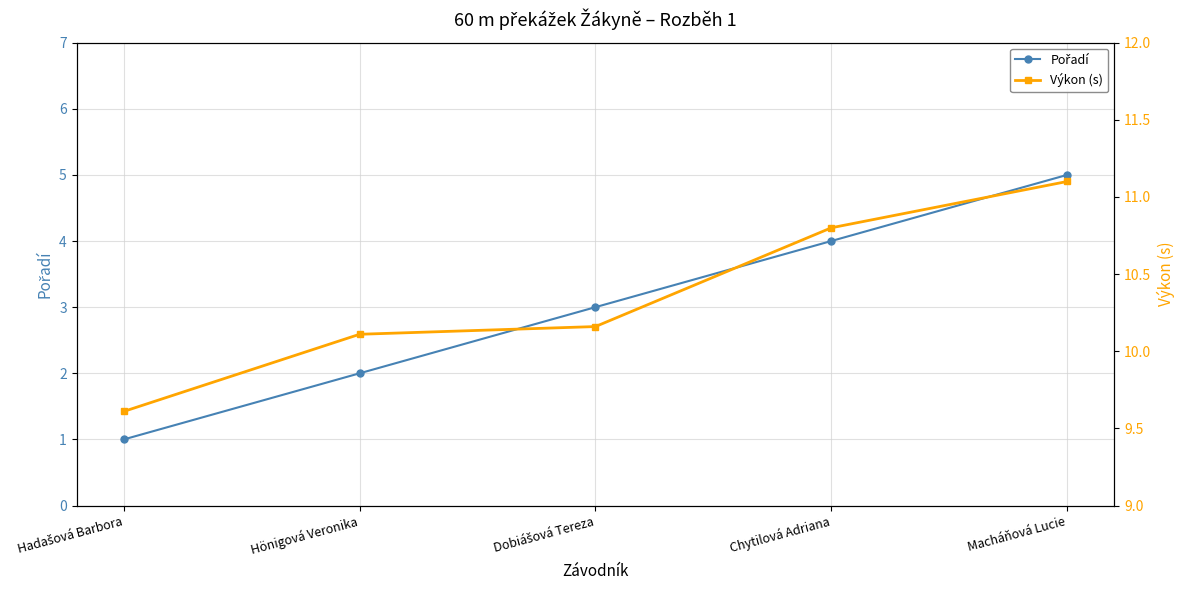

Reading right to left, list all the values displayed in this chart.

Pořadí: 5.0	4.0	3.0	2.0	1.0
Výkon (s): 11.1	10.8	10.2	10.1	9.6